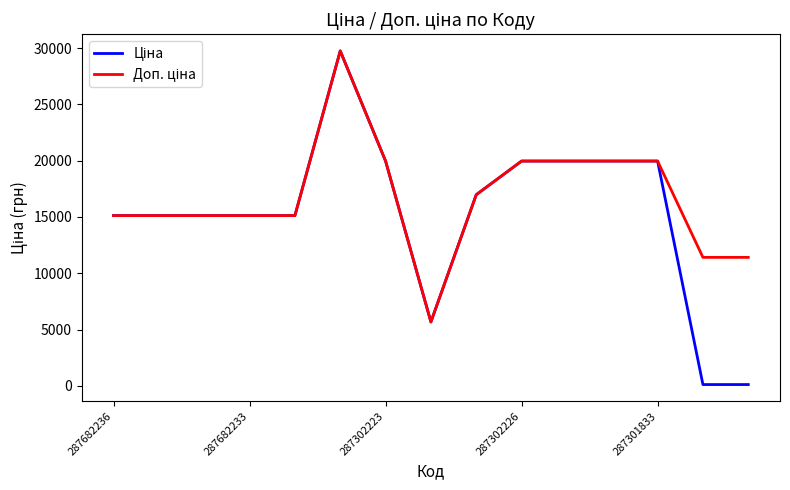

Does the chart have visible grid lines?

No